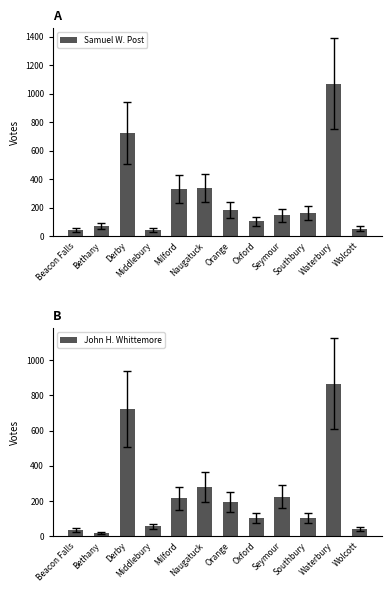

What is the difference between the highest and lowest values at Wolcott?

12